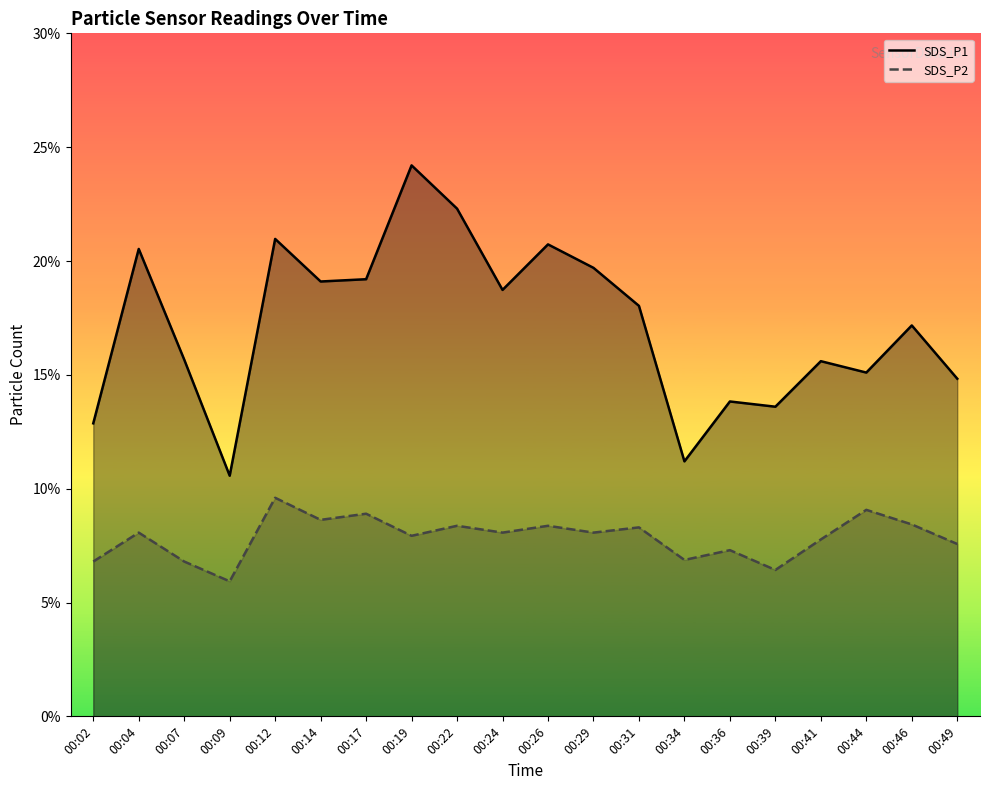

What is the difference between the maximum and second lowest values in the SDS_P1 series?

13.0